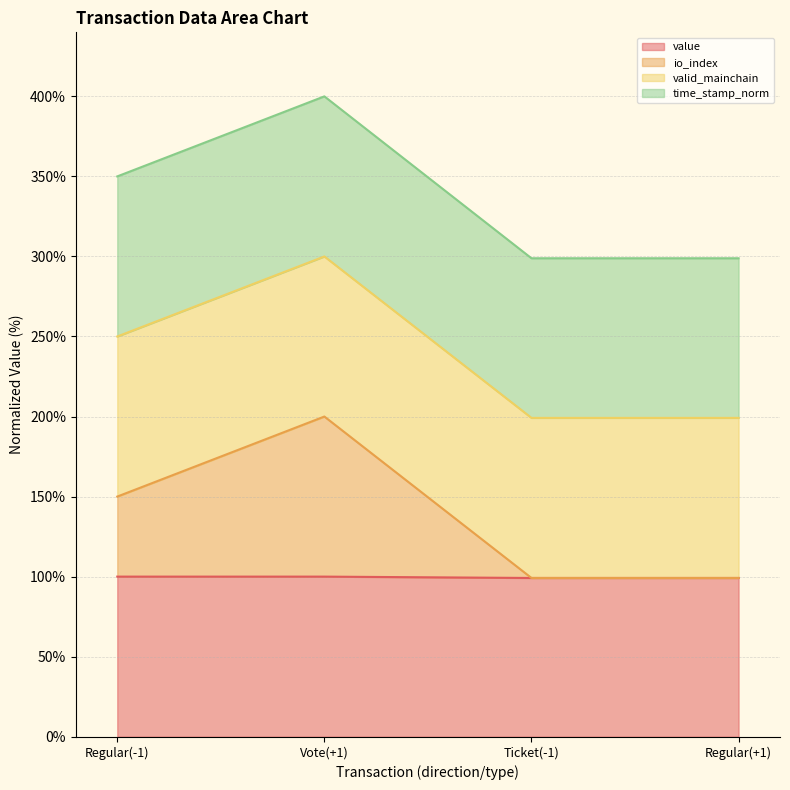

What is the value of the io_index point at the 2nd from the left?

200.0